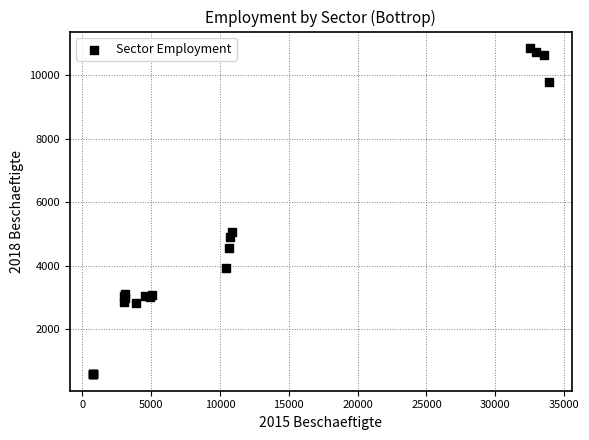

What Y value in the scatter plot is closest to 5717?

5058